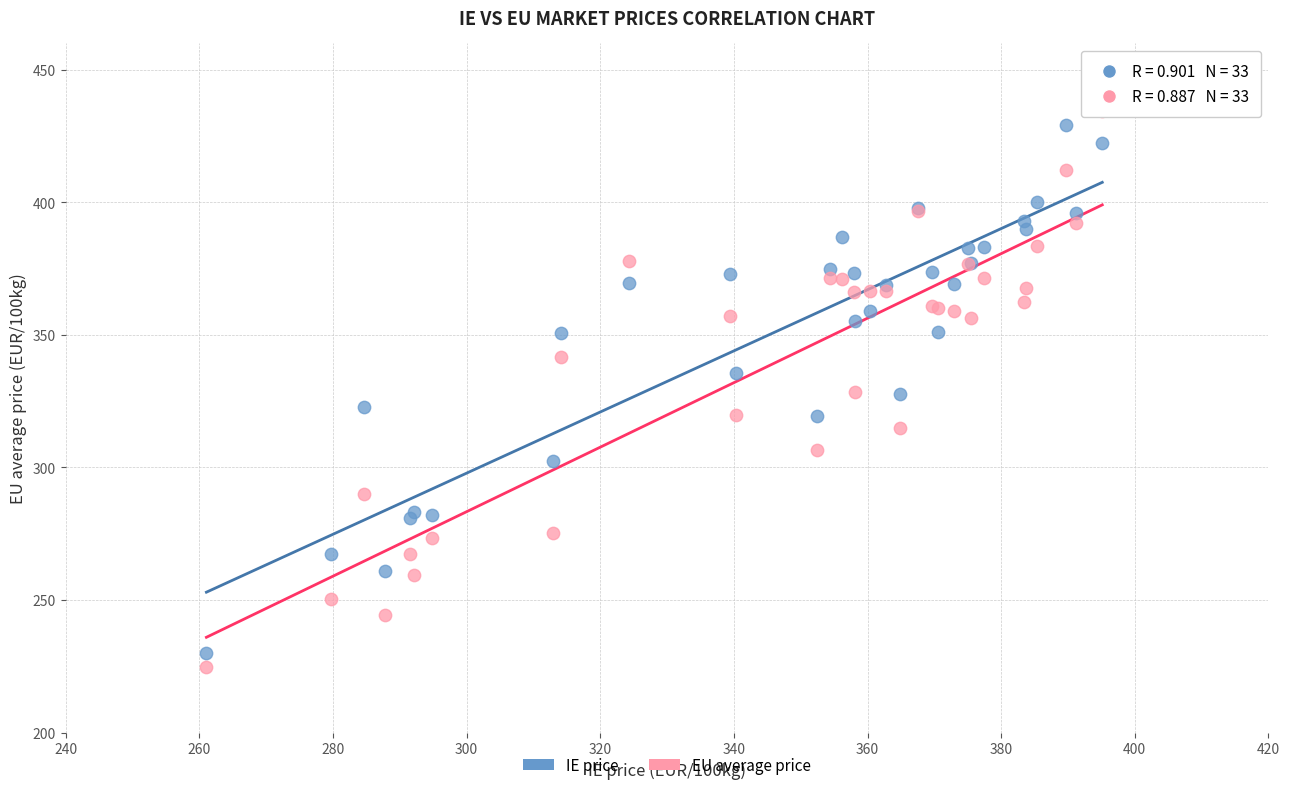

What is the X range (max minus min) for the scatter plot?

134.1